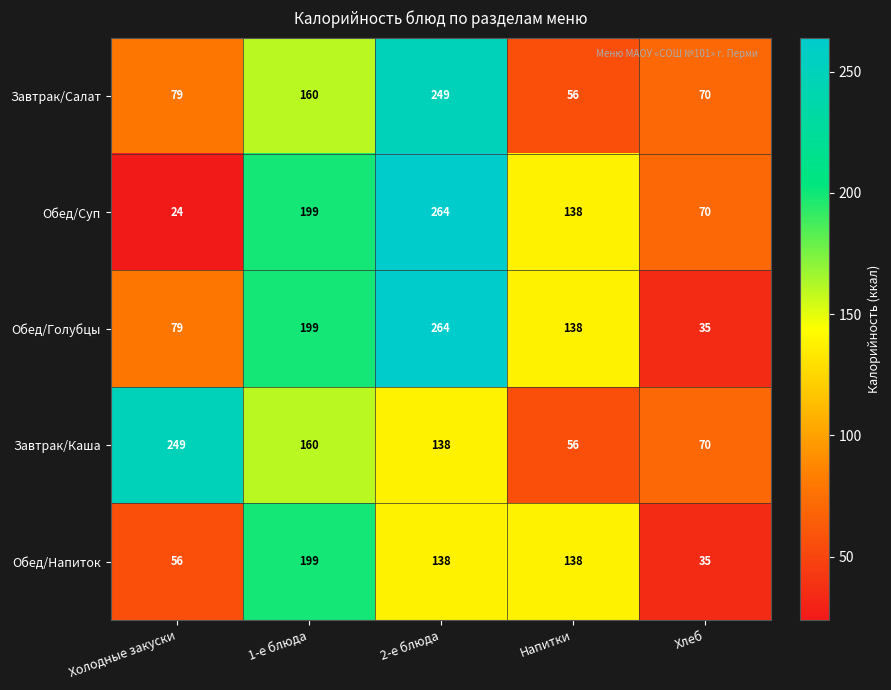

What is the maximum value shown in the chart?

264